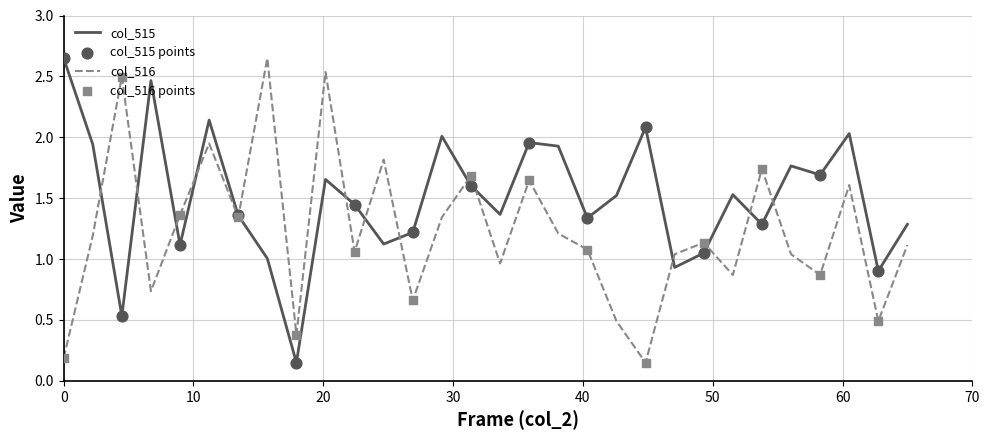

List the series in order of their overall mean, lowest first.

col_516, col_515